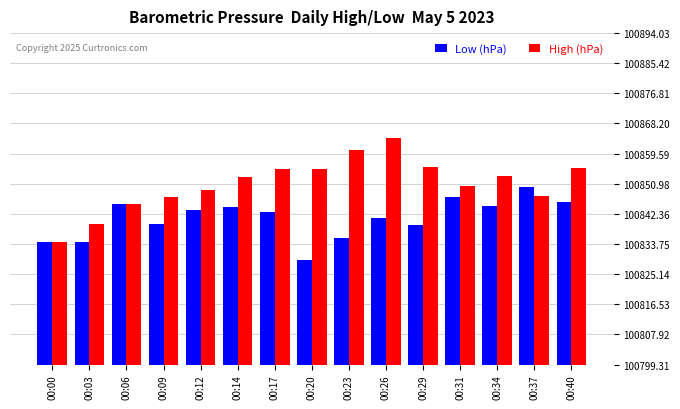

Where is High (hPa) nearest to the value 100849?

00:12